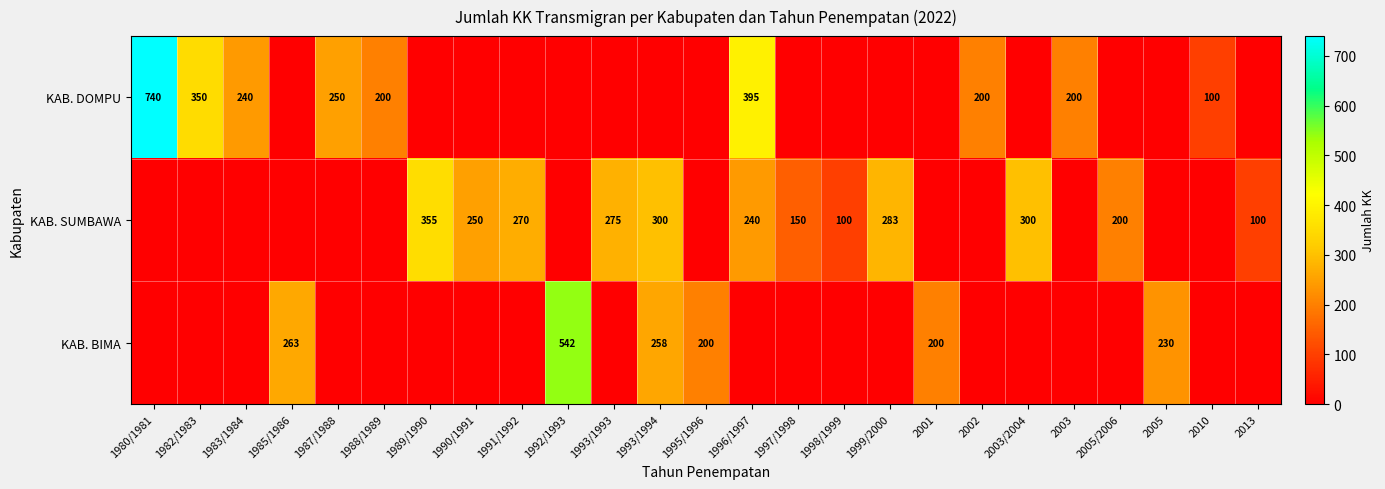

Is the value of KAB. BIMA at 1992/1993 greater than the value of KAB. SUMBAWA at 1993/1993?

Yes